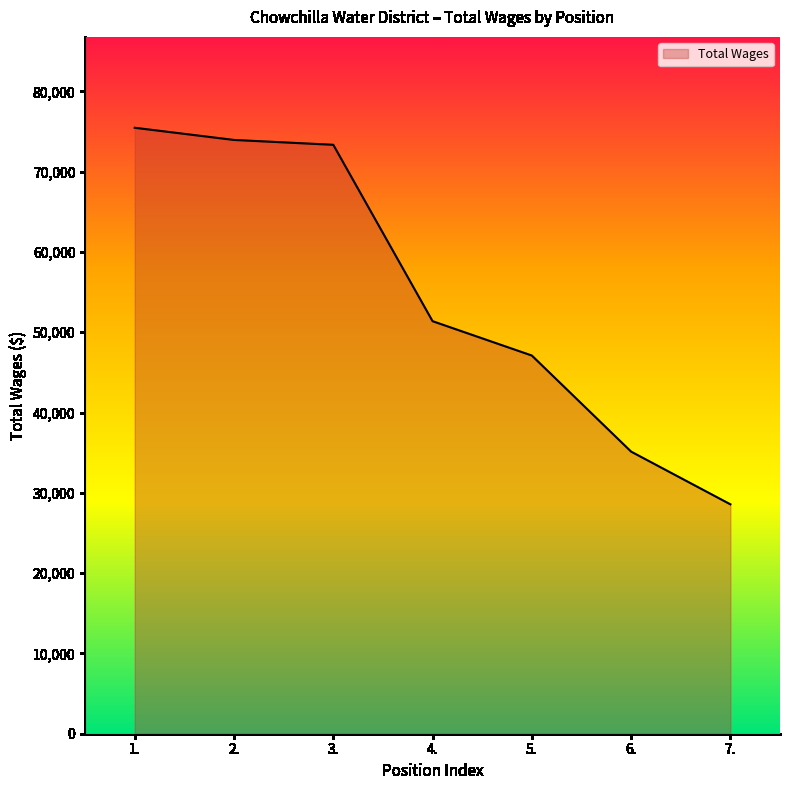

What is the change in value from 2. to 4.?

-22570